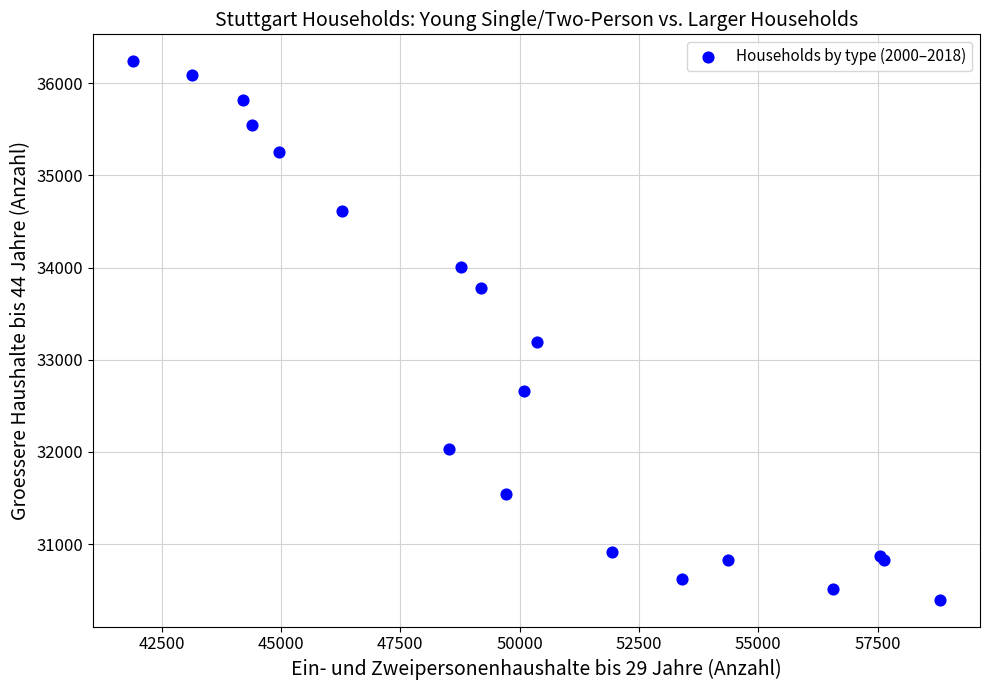

What Y value in the scatter plot is closest to 33318?

33196